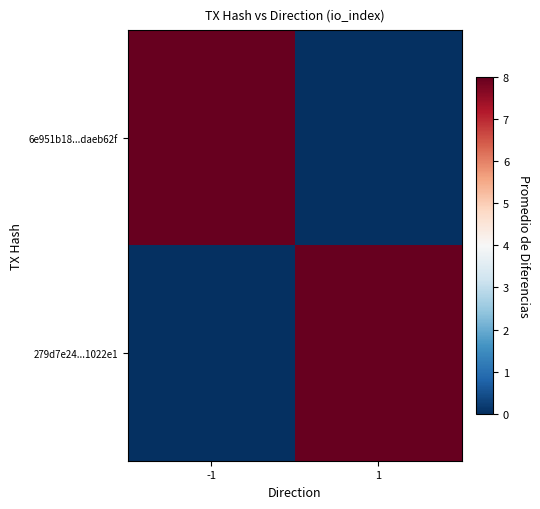

At -1, list the series in order from largest to smallest.

6e951b18...daeb62f, 279d7e24...1022e1